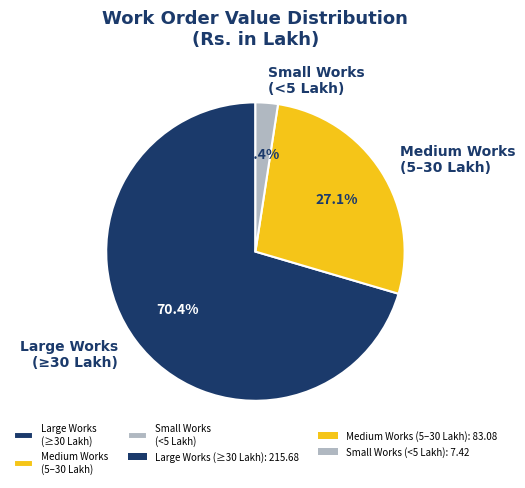

Is Large Works (≥30 Lakh) the majority of the pie?

Yes